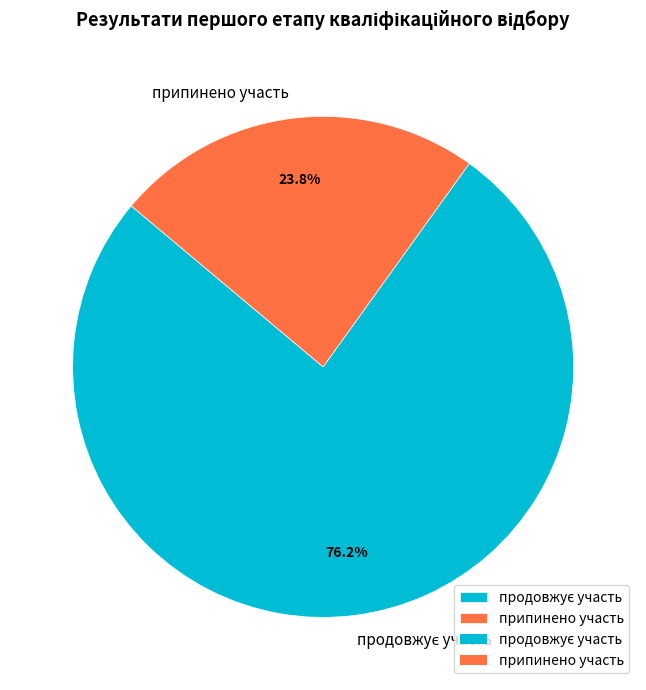

What portion of the pie excludes припинено участь?

76.2%